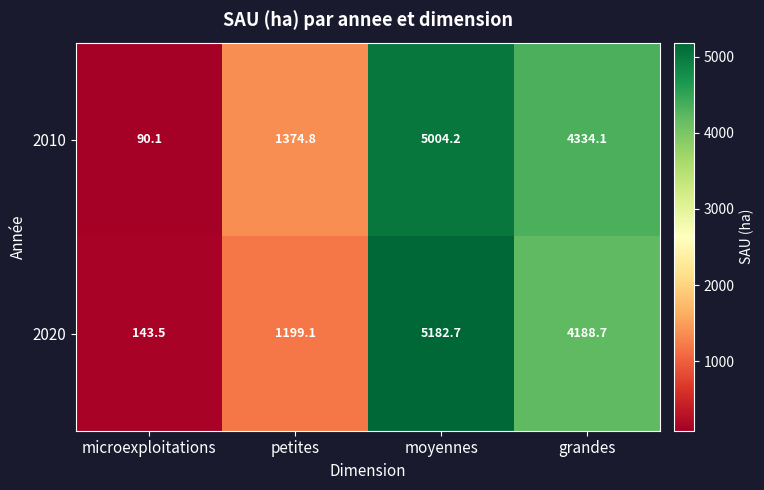

Reading left to right, list all the values displayed in this chart.

2010: 90.1	1374.8	5004.2	4334.1
2020: 143.5	1199.1	5182.7	4188.7